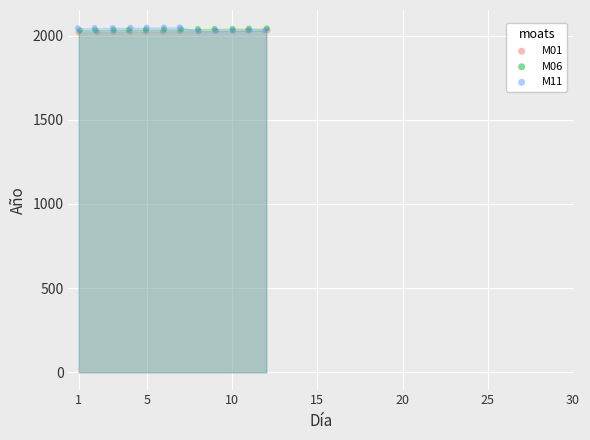

What are all the series names shown in the legend?

M01, M06, M11